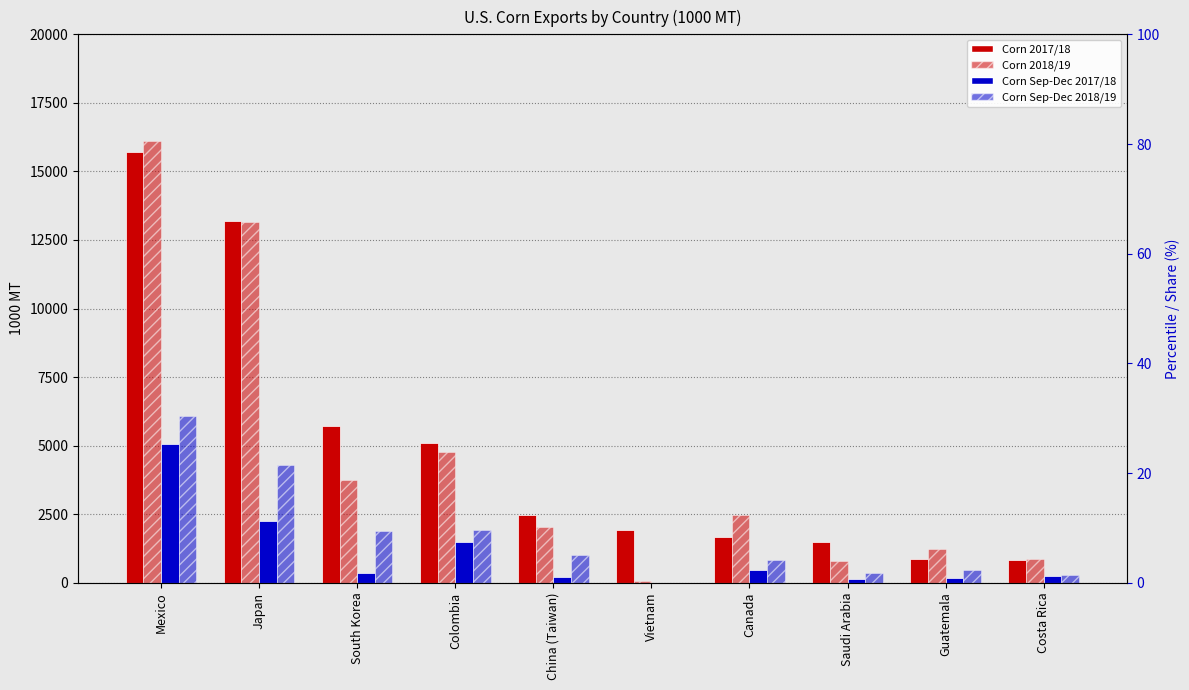

What is the average value of the Corn 2017/18 series?

4896.8